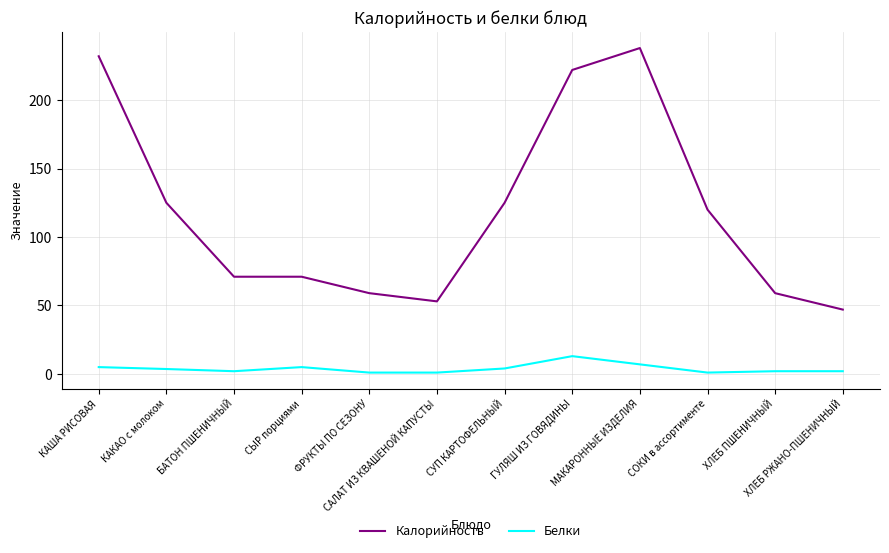

How many values in the Калорийность series are below 120?

6